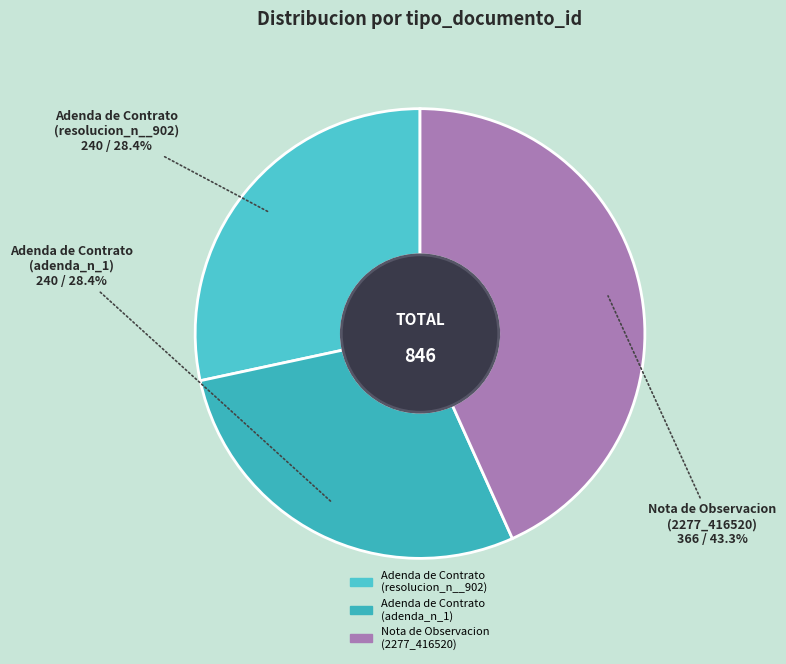

What is the total percentage of Adenda de Contrato (resolucion_n__902) and Adenda de Contrato (adenda_n_1)?

56.7%